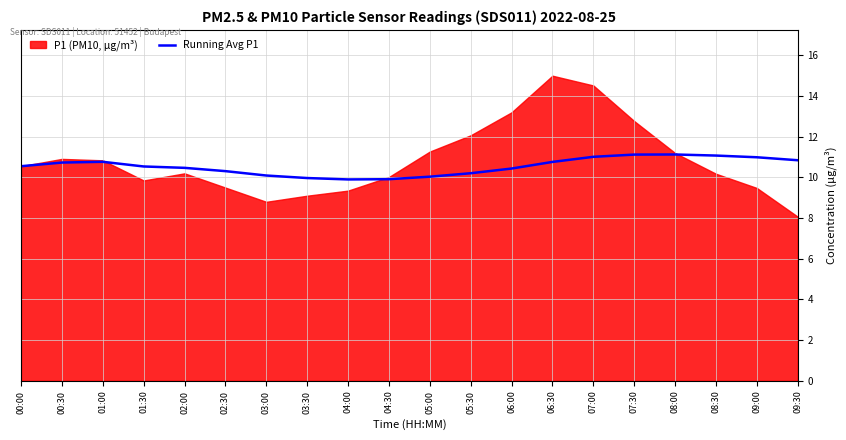

The Running Avg P1 series shows 3.5 at 01:00. True or false?

False